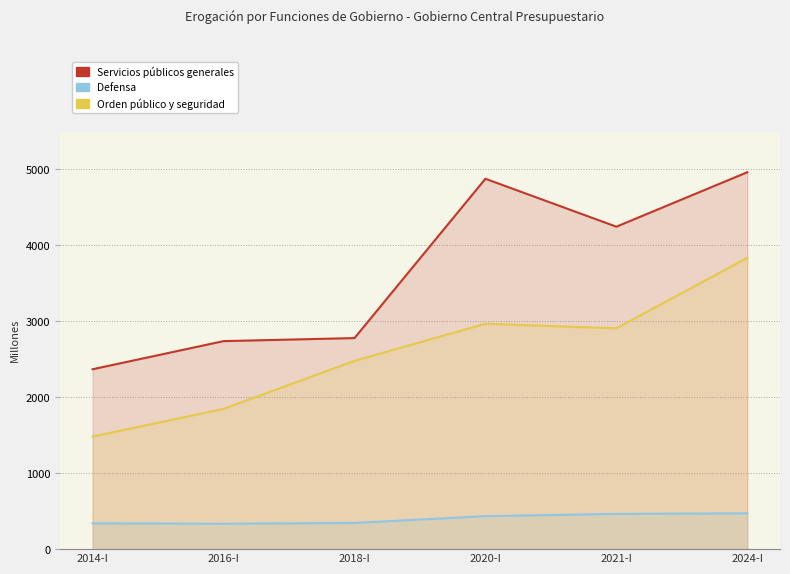

Is it true that Orden público y seguridad equals 2479.9 at 2018-I?

True